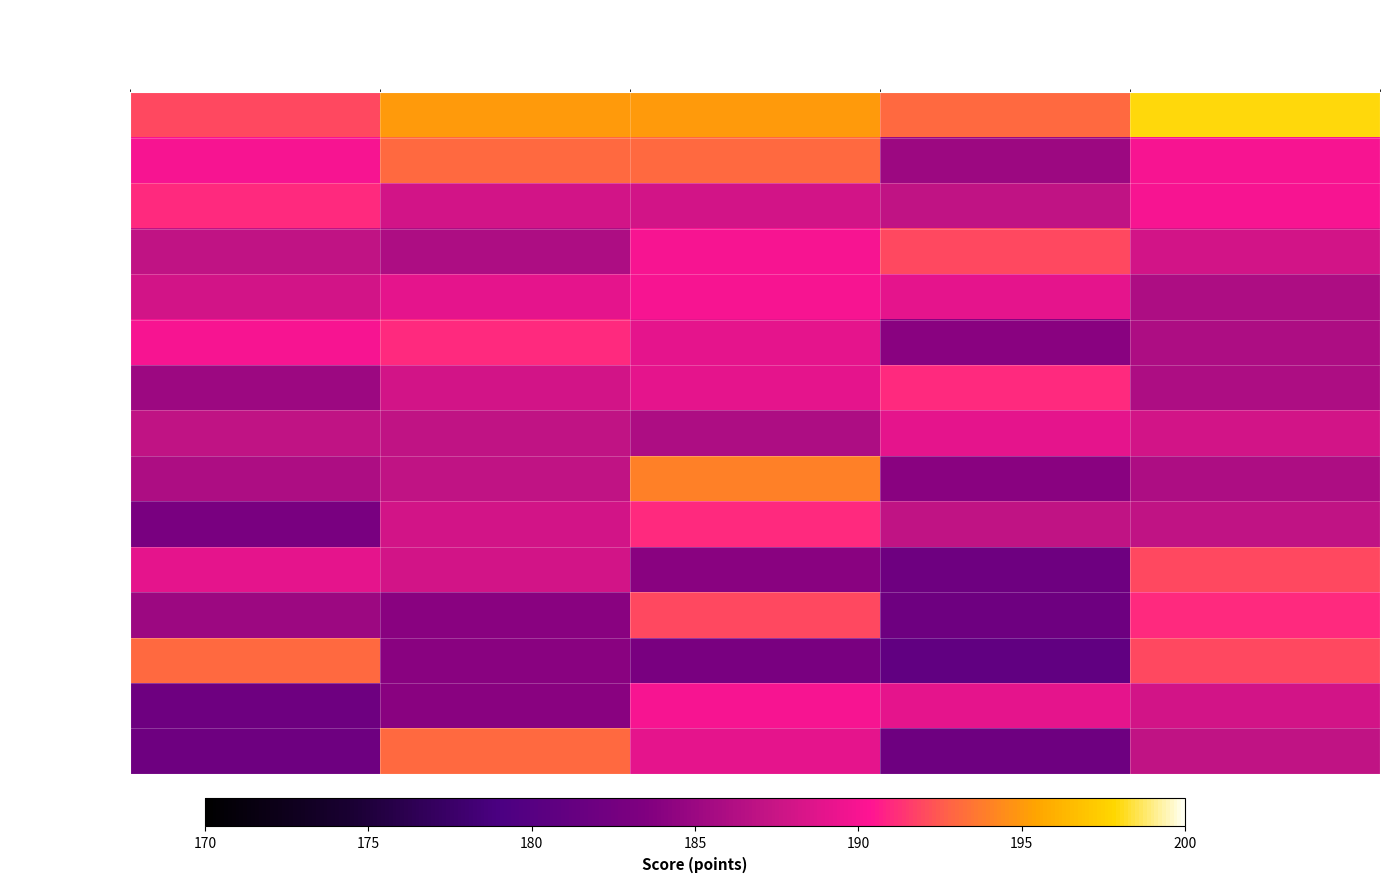

Which label corresponds to the smallest value in the chart?

IV